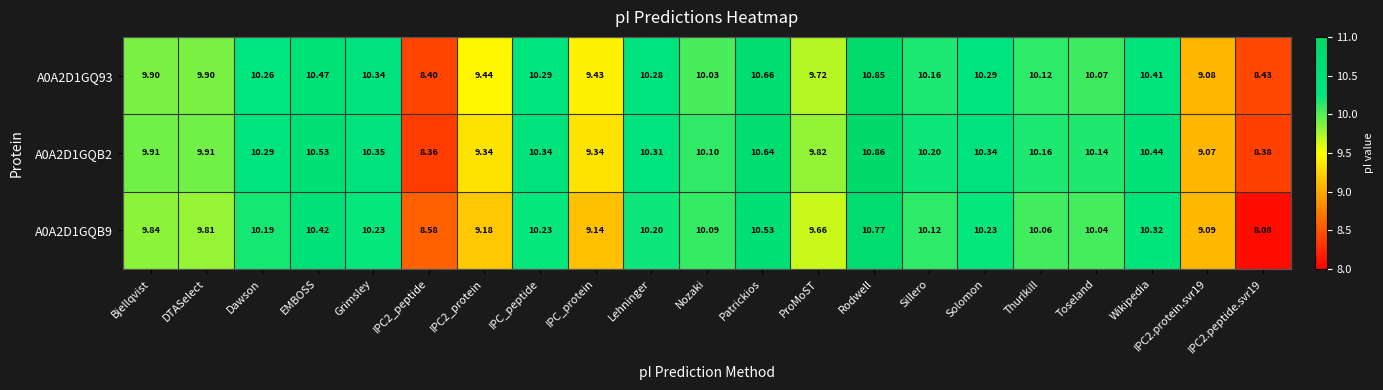

At IPC_protein, list the series in order from smallest to largest.

A0A2D1GQB9, A0A2D1GQB2, A0A2D1GQ93